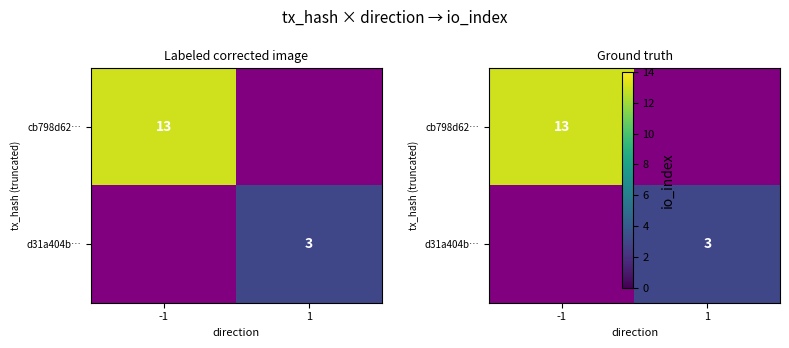

Is the value of cb798d62… at 1 greater than the value of d31a404b… at 1?

No